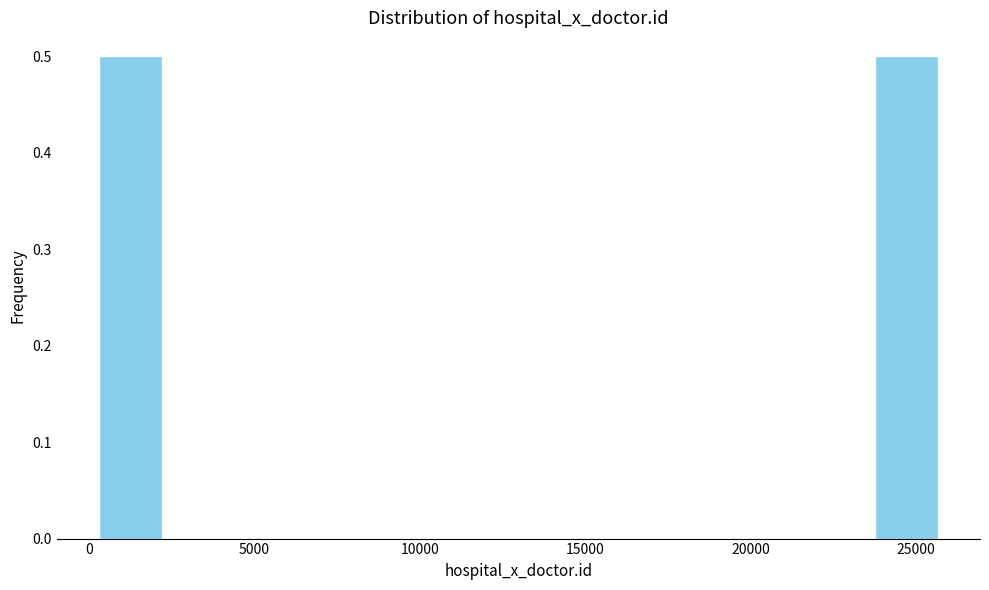

Reading left to right, transcribe this chart: for each bar, give the range it covers on the x-axis and its height. Neither the bar edges nor the heights are printed on the chart, so give them approximately, as read against the axes.

0 to 2500: 0.5
2500 to 4500: 0
4500 to 6500: 0
6500 to 8500: 0
8500 to 11000: 0
11000 to 13000: 0
13000 to 15000: 0
15000 to 17000: 0
17000 to 19500: 0
19500 to 21500: 0
21500 to 23500: 0
23500 to 26000: 0.5